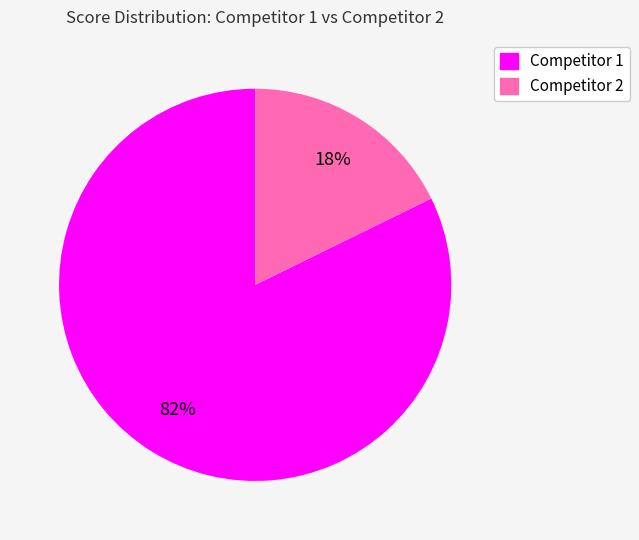

What is the largest slice in the pie chart?

Competitor 1